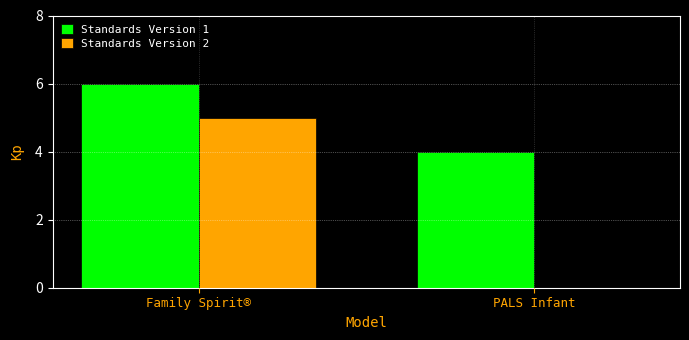

What is the total value across all series at Family Spirit®?

11